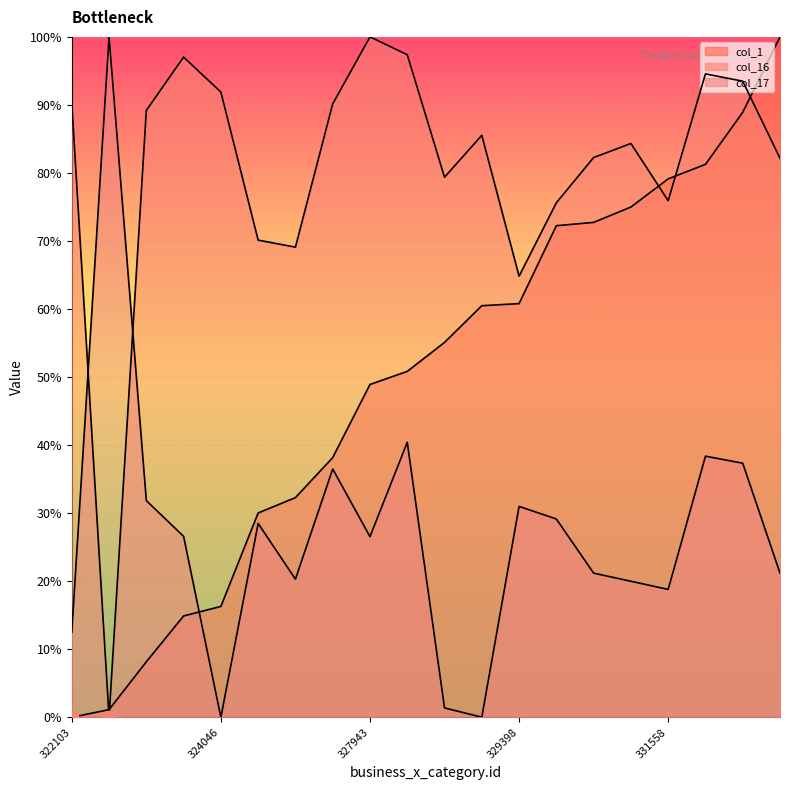

At which category is the sum across all series the highest?

332697